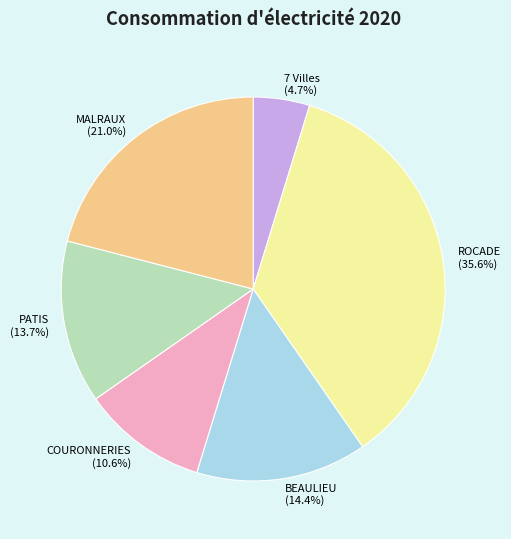

To the nearest percent, what is the combined percentage of ROCADE and BEAULIEU?

50%